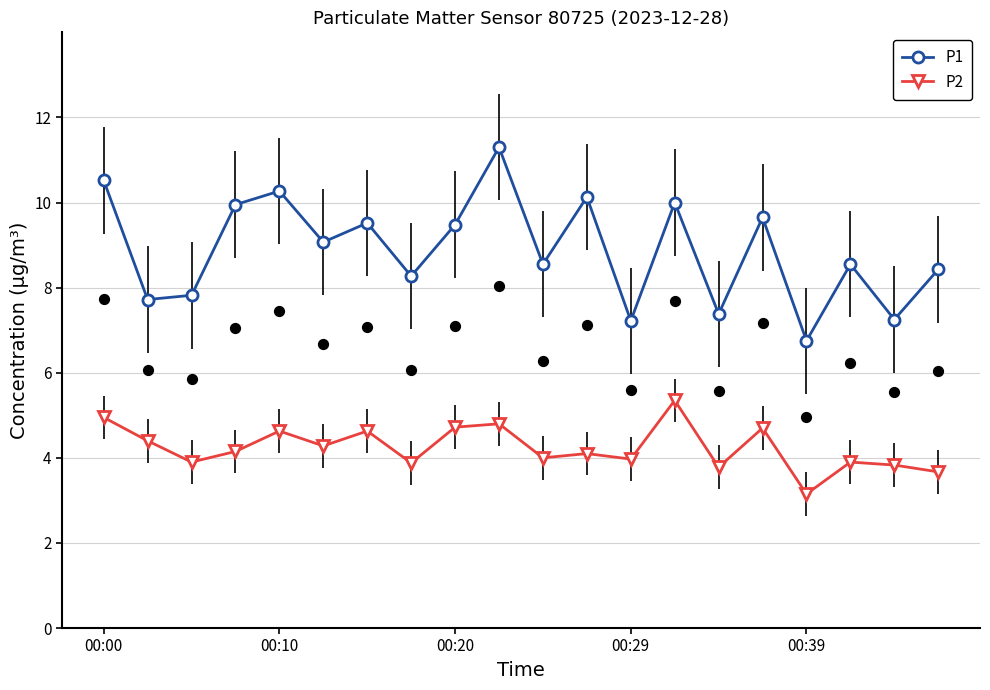

Which series contains the lowest Y value?

P2